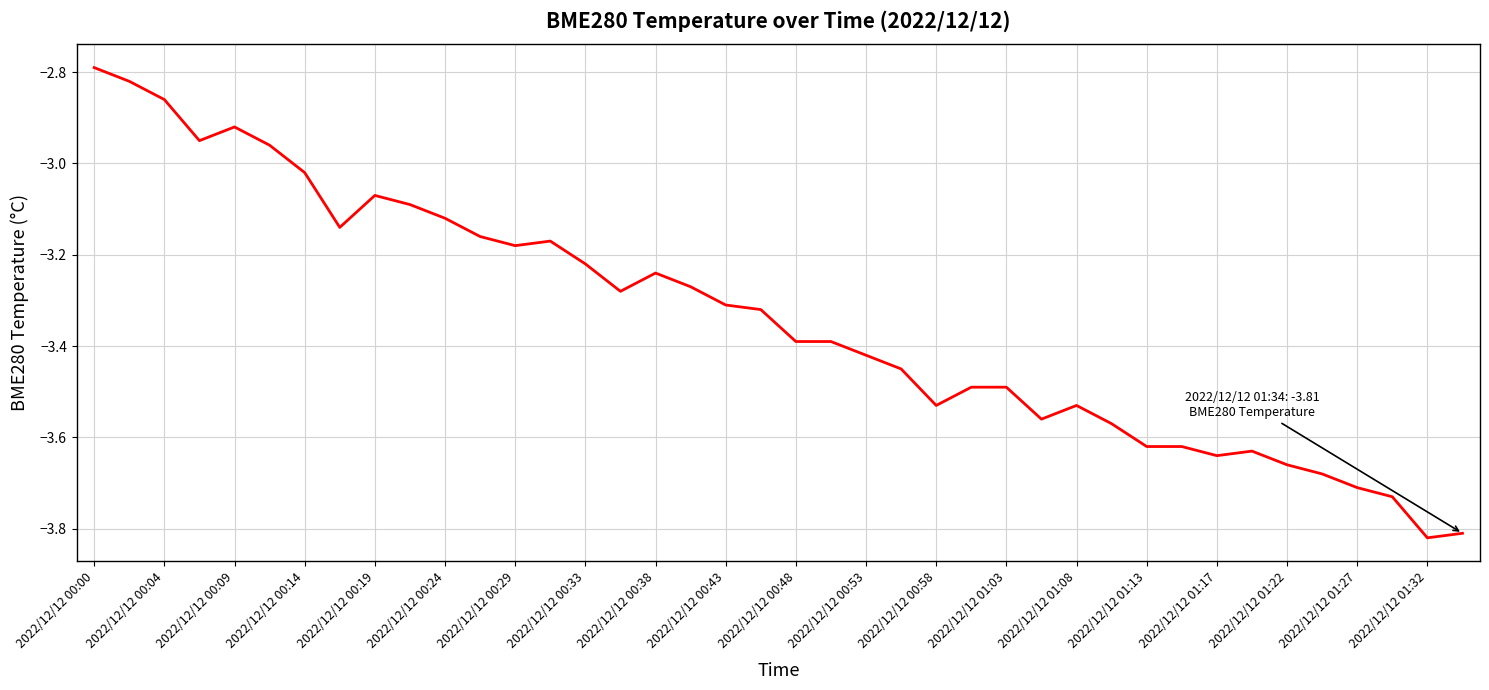

What is the difference between the maximum and minimum values?

1.0